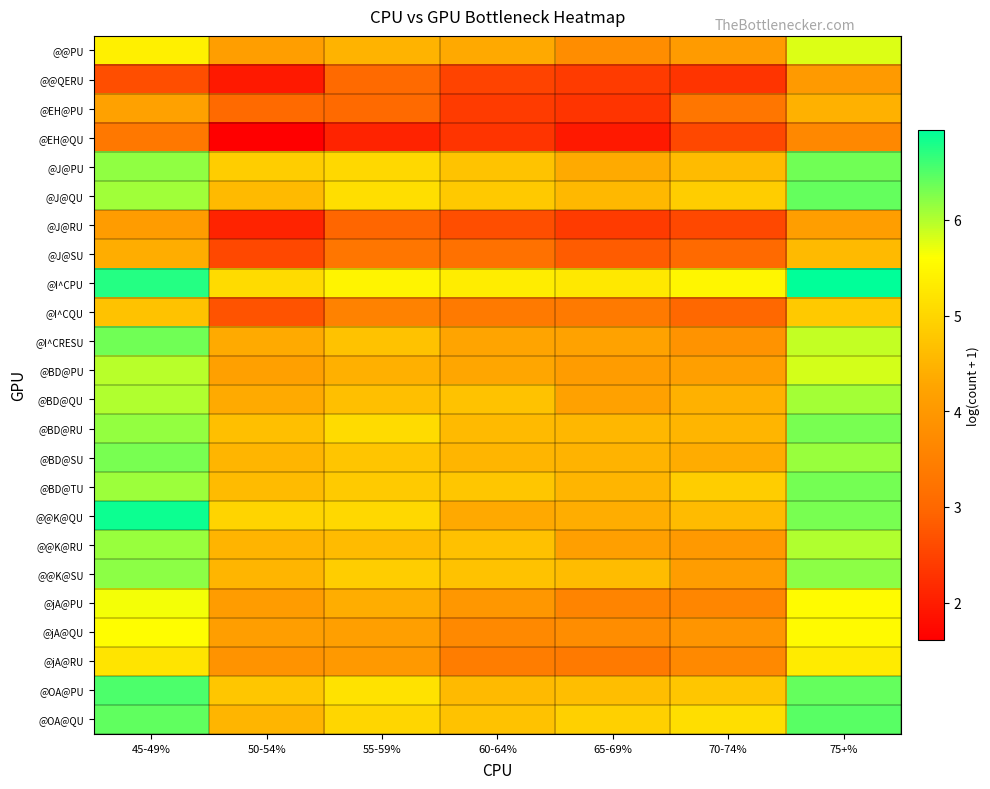

List the series in order of their peak value, highest first.

@I^CPU, @@K@QU, @OA@PU, @OA@QU, @J@QU, @I^CRESU, @J@PU, @BD@TU, @BD@SU, @BD@RU, @@K@SU, @@K@RU, @BD@QU, @BD@PU, @@PU, @jA@PU, @jA@QU, @jA@RU, @I^CQU, @J@SU, @EH@PU, @J@RU, @@QERU, @EH@QU